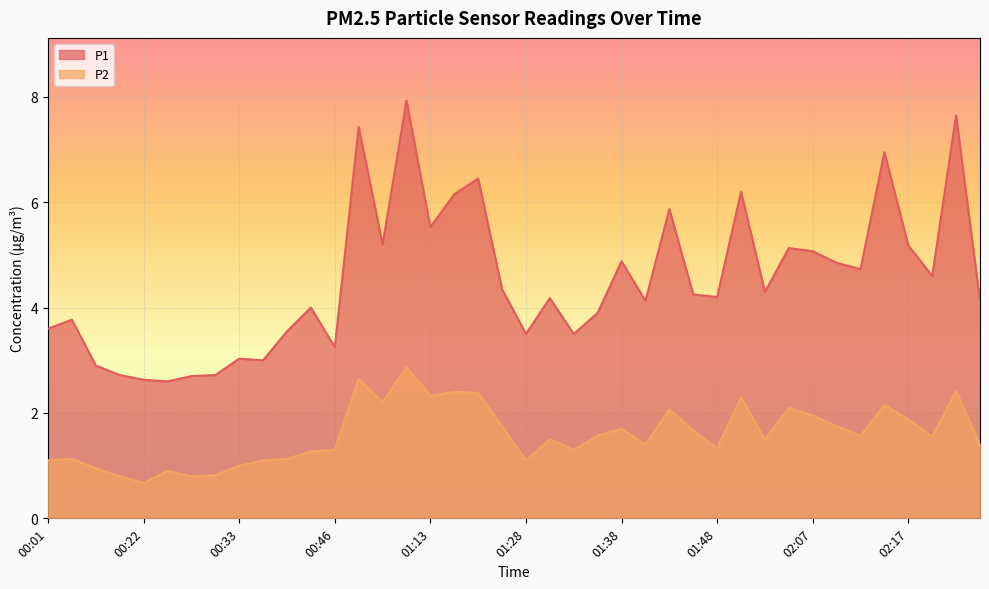

True or false: P1 and P2 intersect in this chart.

False